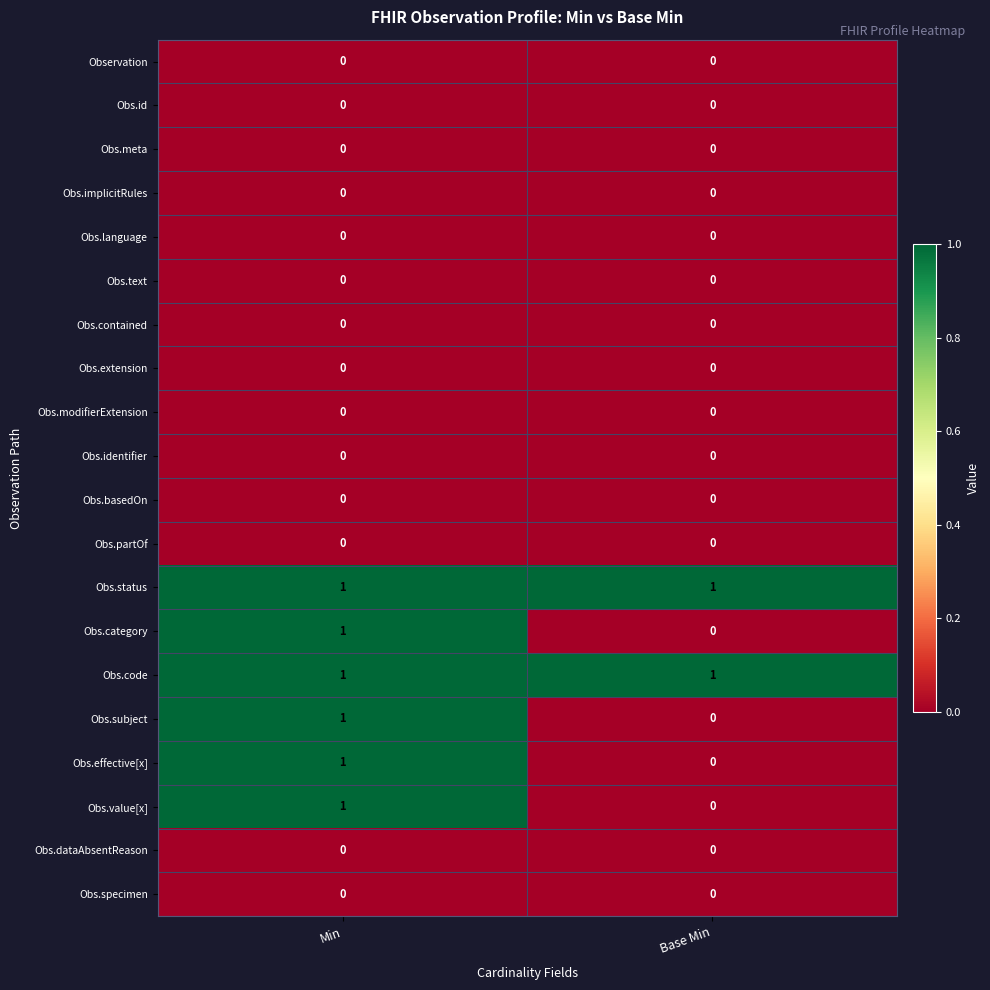

How many series are shown in this chart?

20